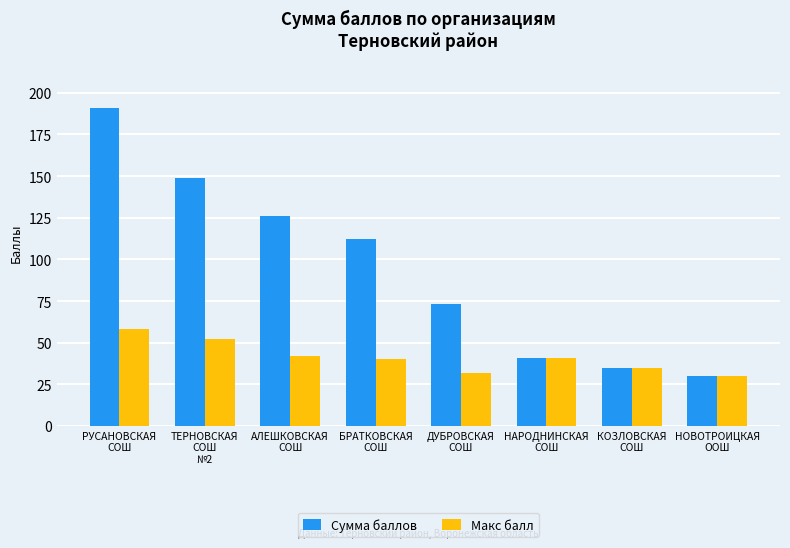

List the series in order of their peak value, highest first.

Сумма баллов, Макс балл